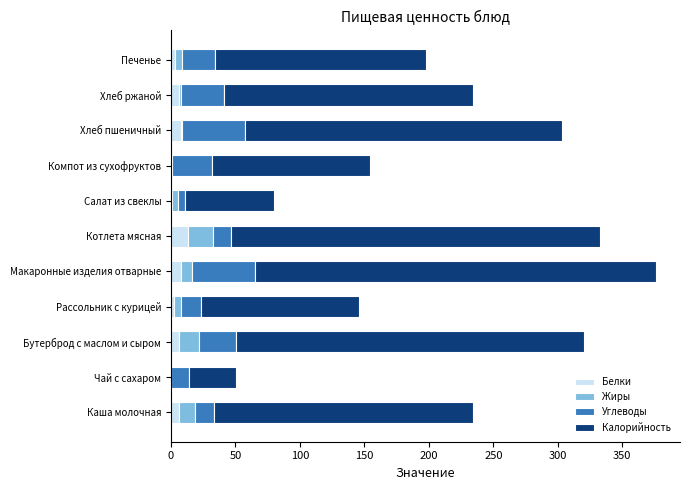

What is the maximum value for Белки?

13.5